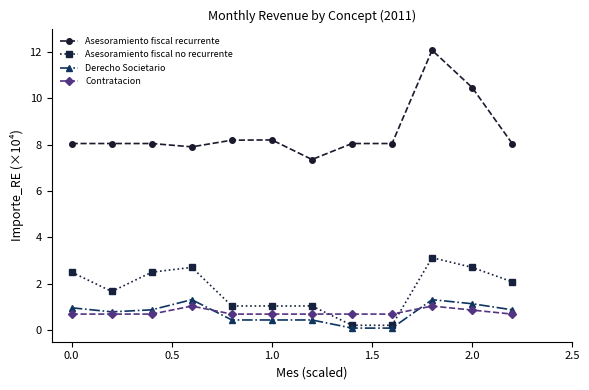

Which series has the largest total across all categories?

Asesoramiento fiscal recurrente